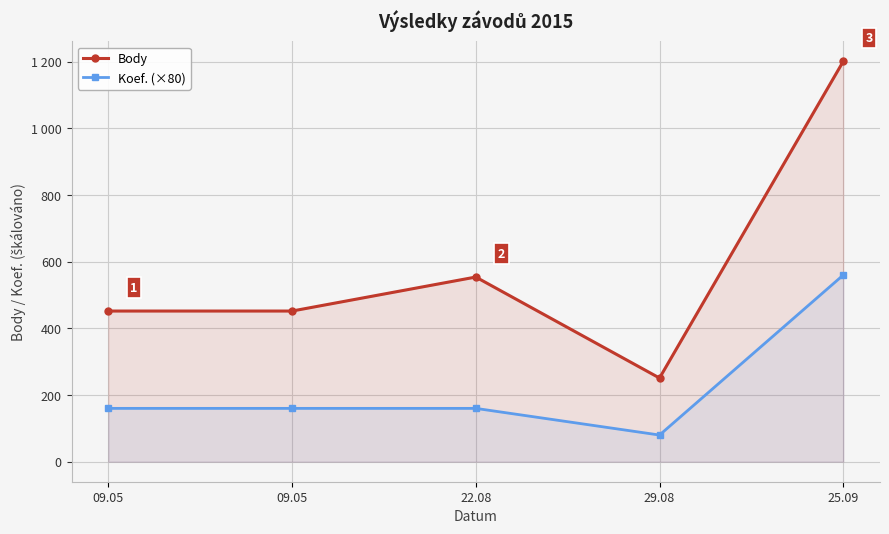

Count the number of categories in the chart.

5